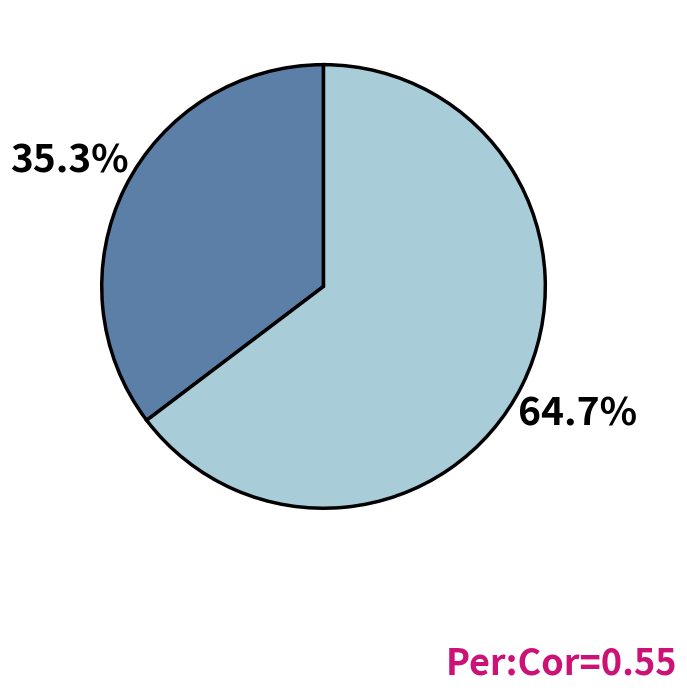

Is there any slice that represents more than half of the pie?

Yes